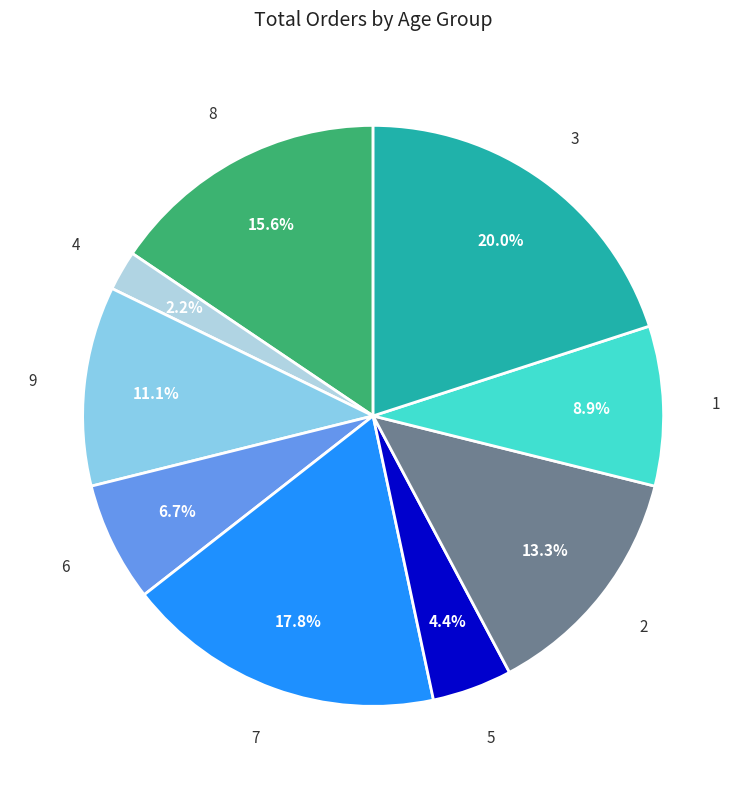

What is the largest slice in the pie chart?

3